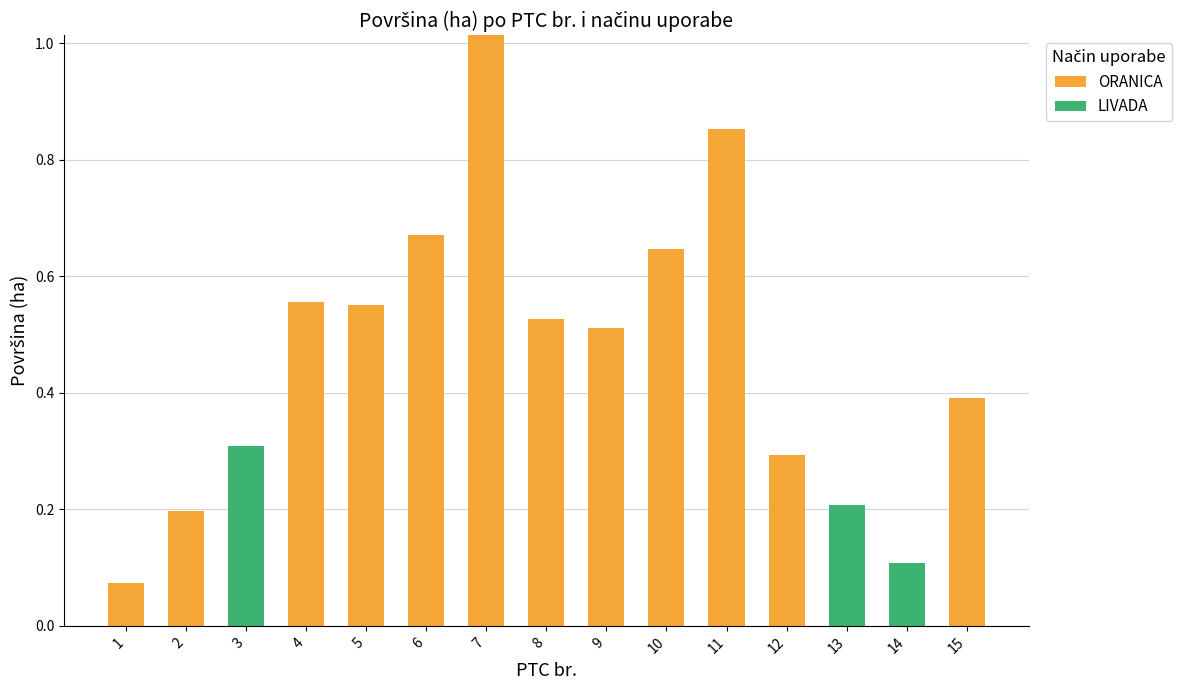

Are the bars grouped side by side (vs. stacked)?

No